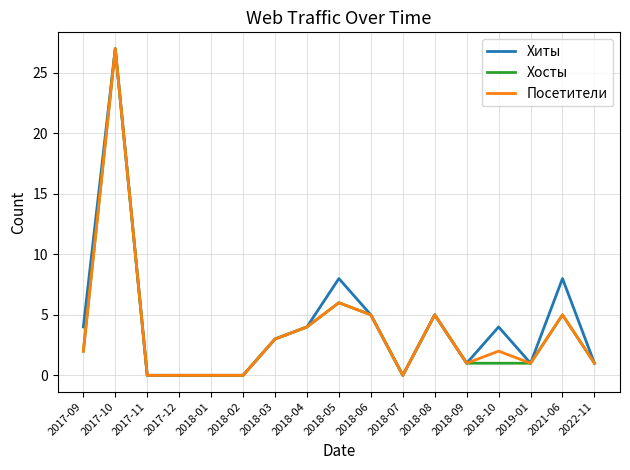

What is the difference between the Хиты values at 2018-03 and 2019-01?

2